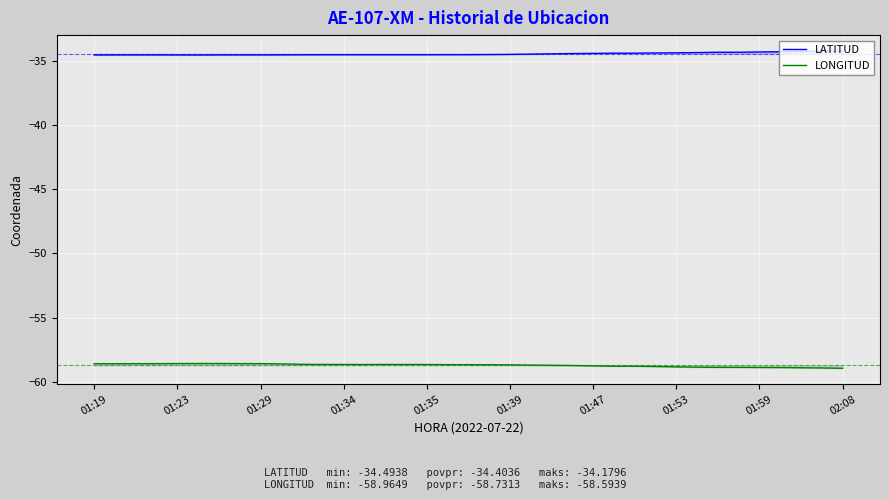

List the series in order of their overall mean, lowest first.

LONGITUD, LATITUD